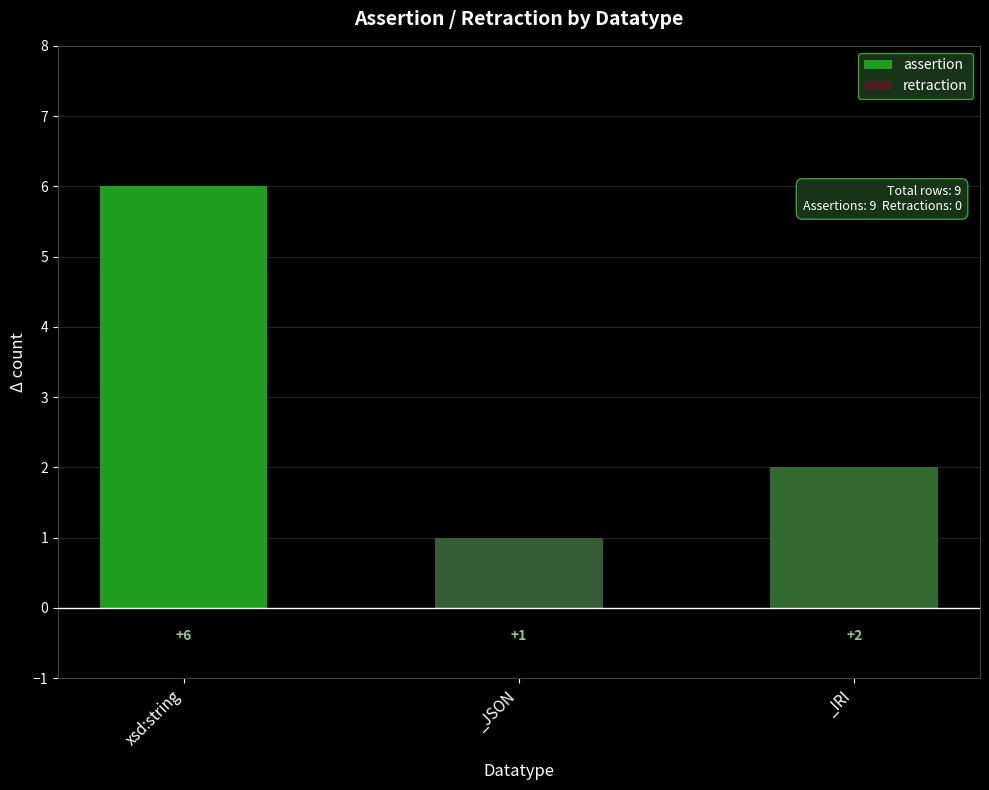

True or false: the data shows 1 at _JSON.

True